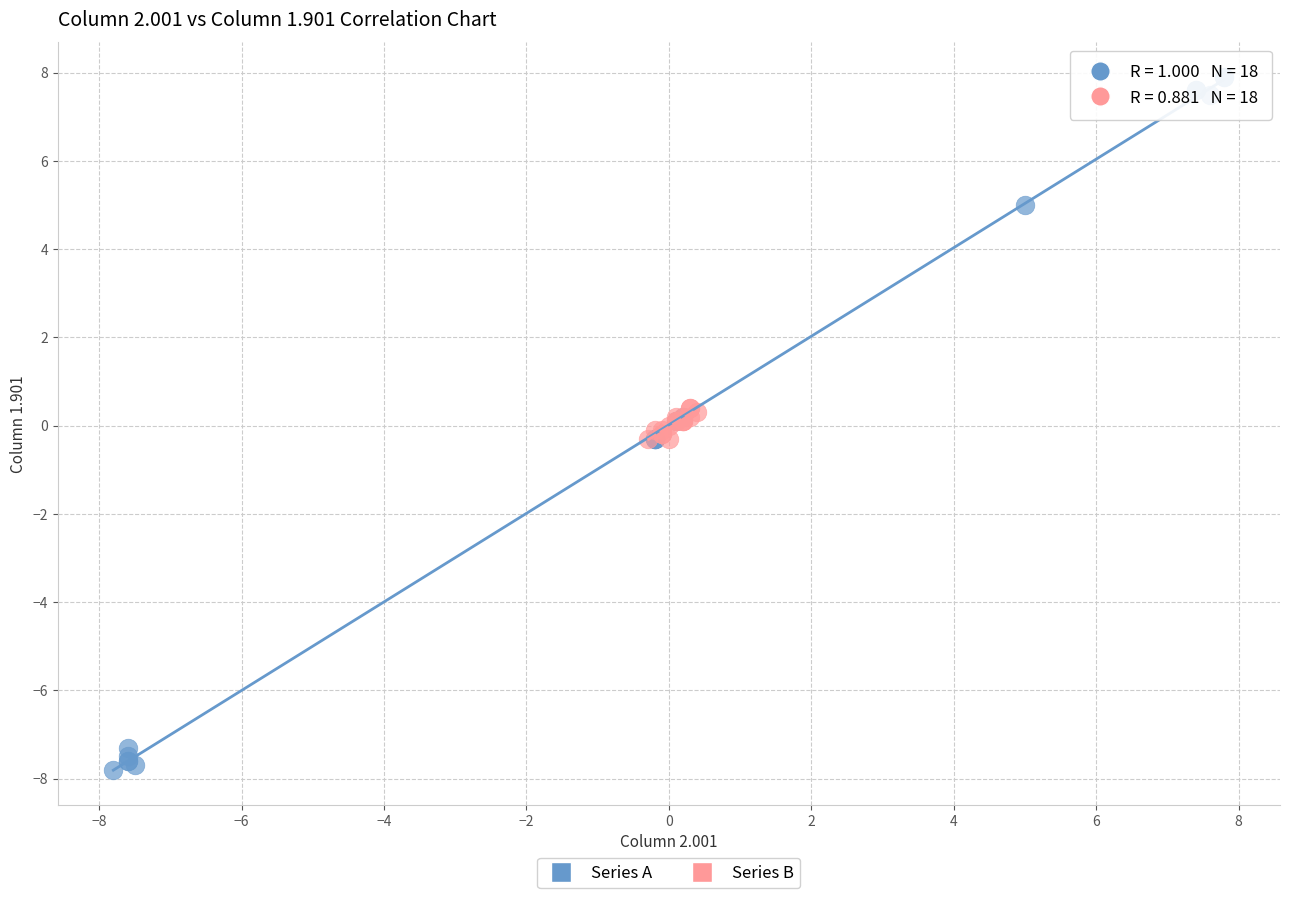

Which series reaches the minimum Y coordinate?

Series A